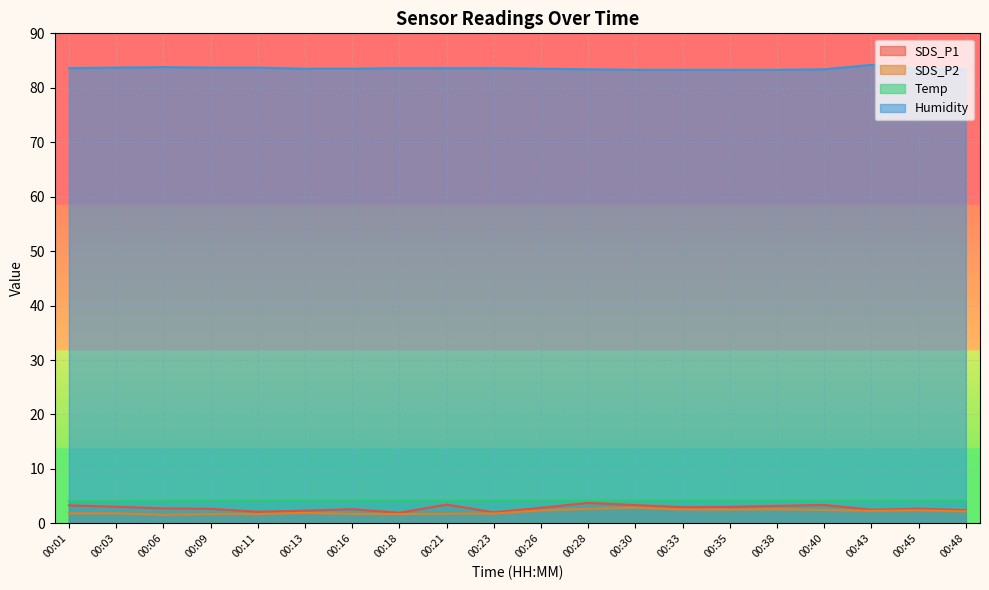

What is the total value across all series at 00:06?

92.3